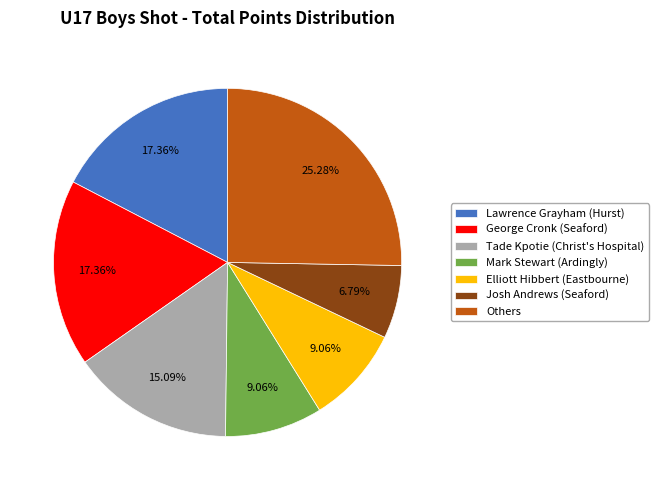

Between Josh Andrews (Seaford) and Tade Kpotie (Christ's Hospital), which is larger?

Tade Kpotie (Christ's Hospital)